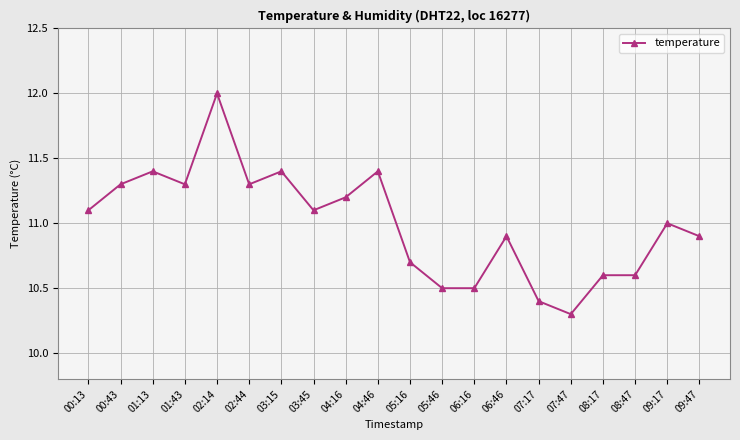

What is the ratio of the value at 02:44 to the value at 00:13?

1.0